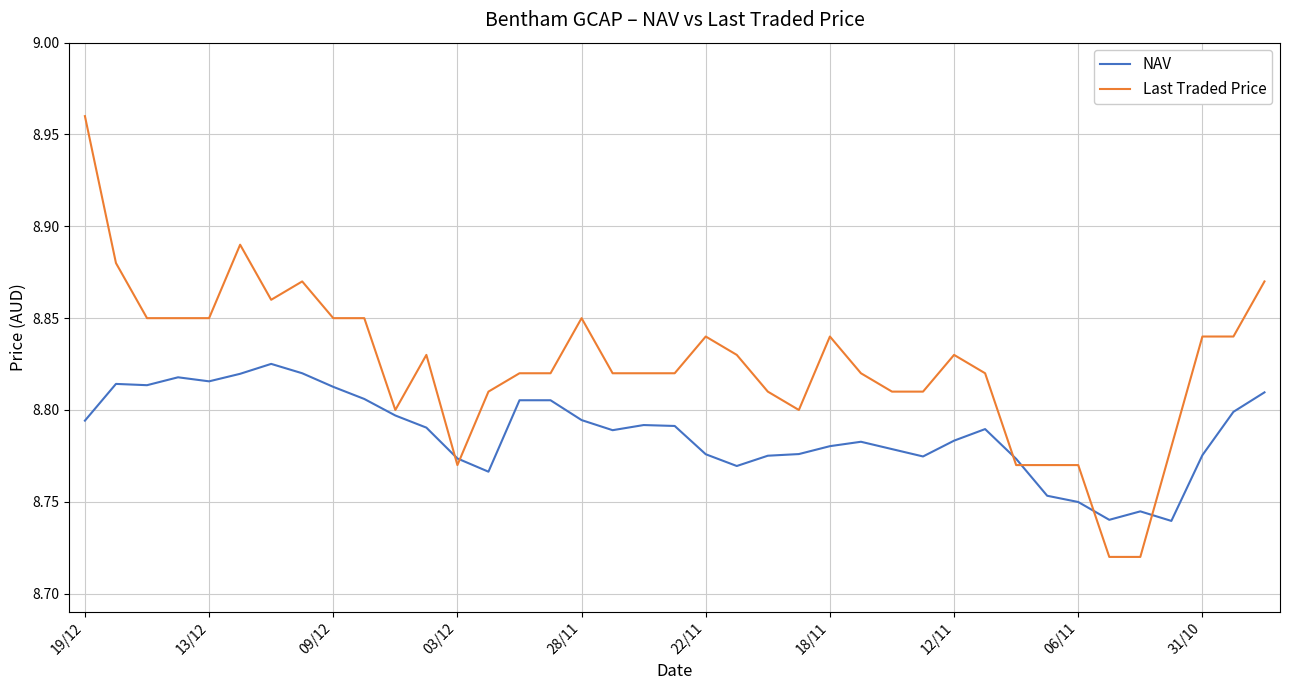

Which series has the widest spread of values?

Last Traded Price